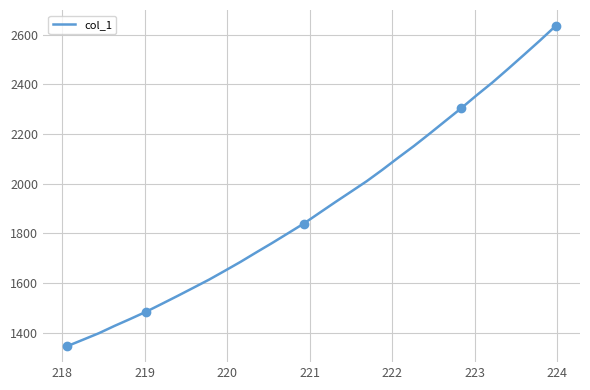

What is the maximum value for col_1?

2635.0